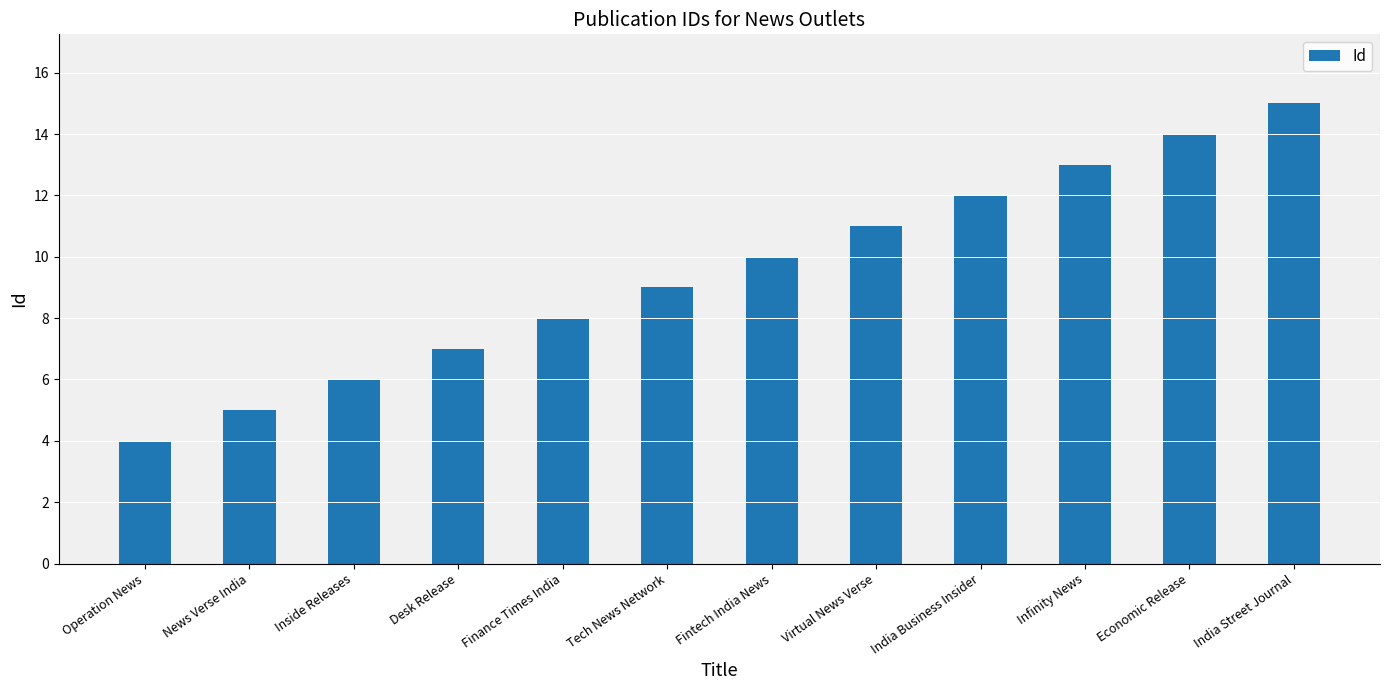

The value at Fintech India News is 17. True or false?

False